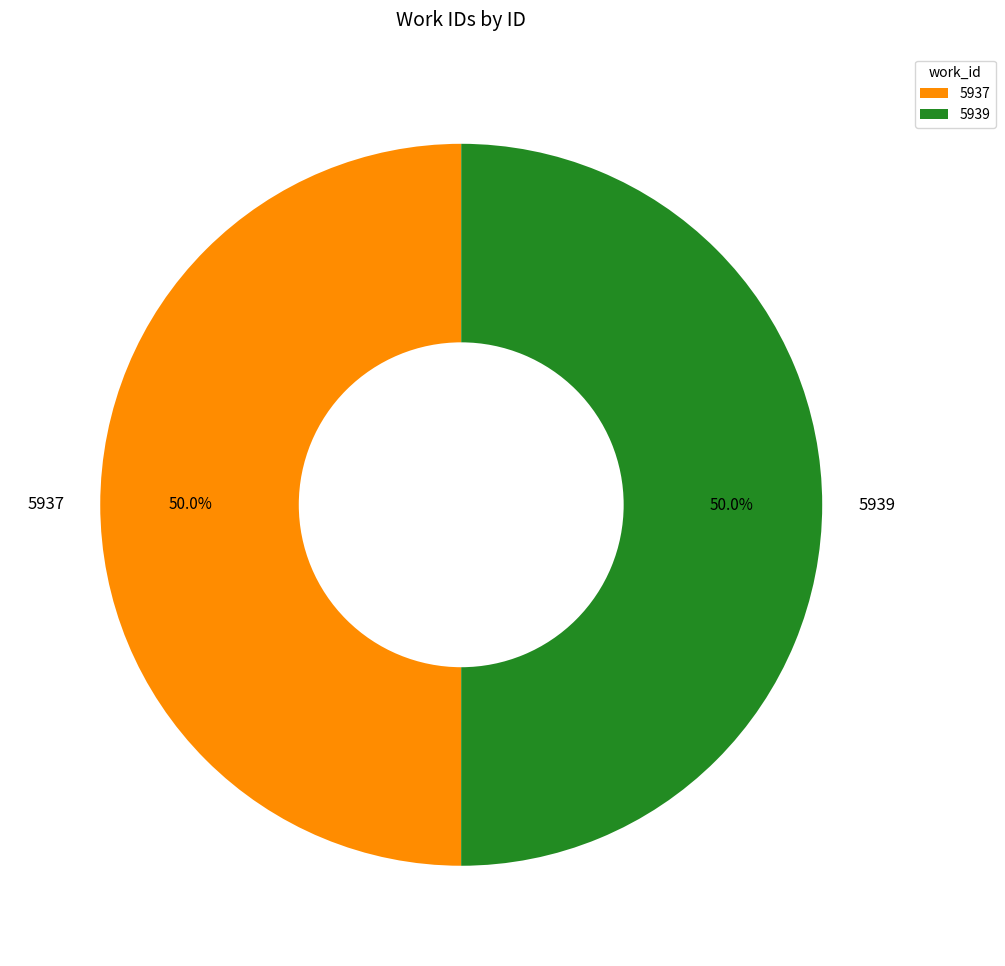

Do 5937 and 5939 together represent more than half of the pie?

Yes